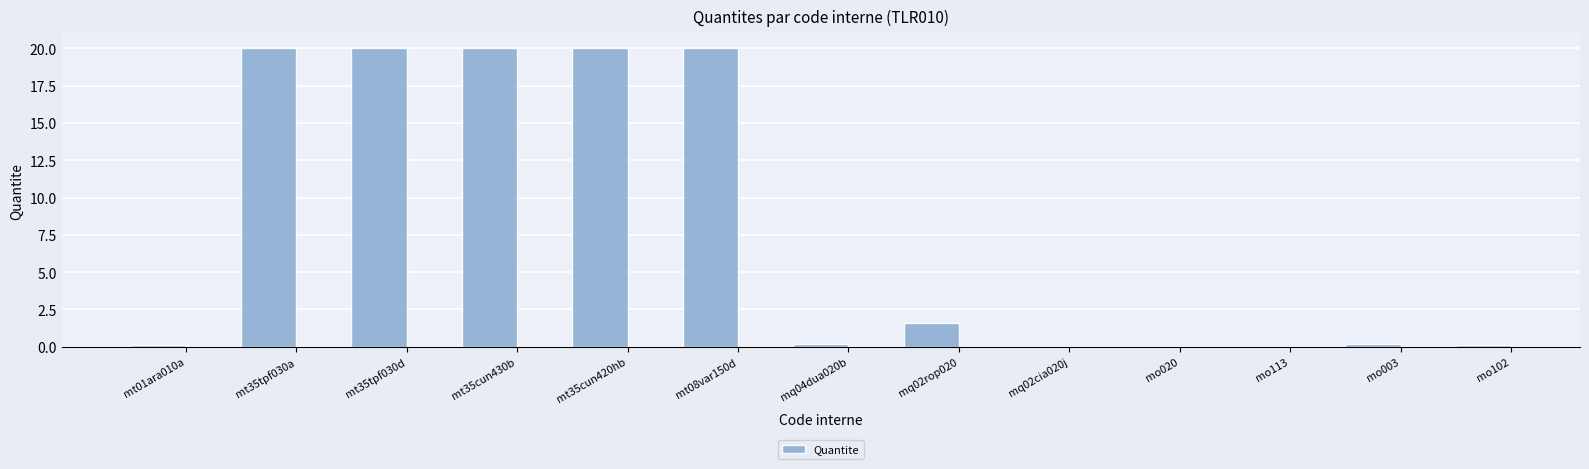

Which has a higher value, mq02cia020j or mt08var150d?

mt08var150d